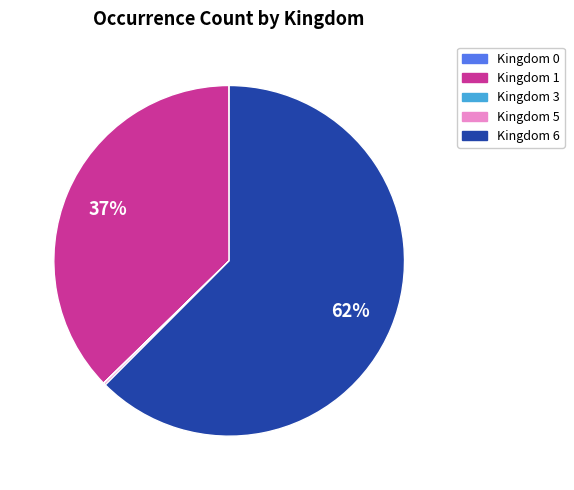

Is there a majority slice in this chart?

Yes